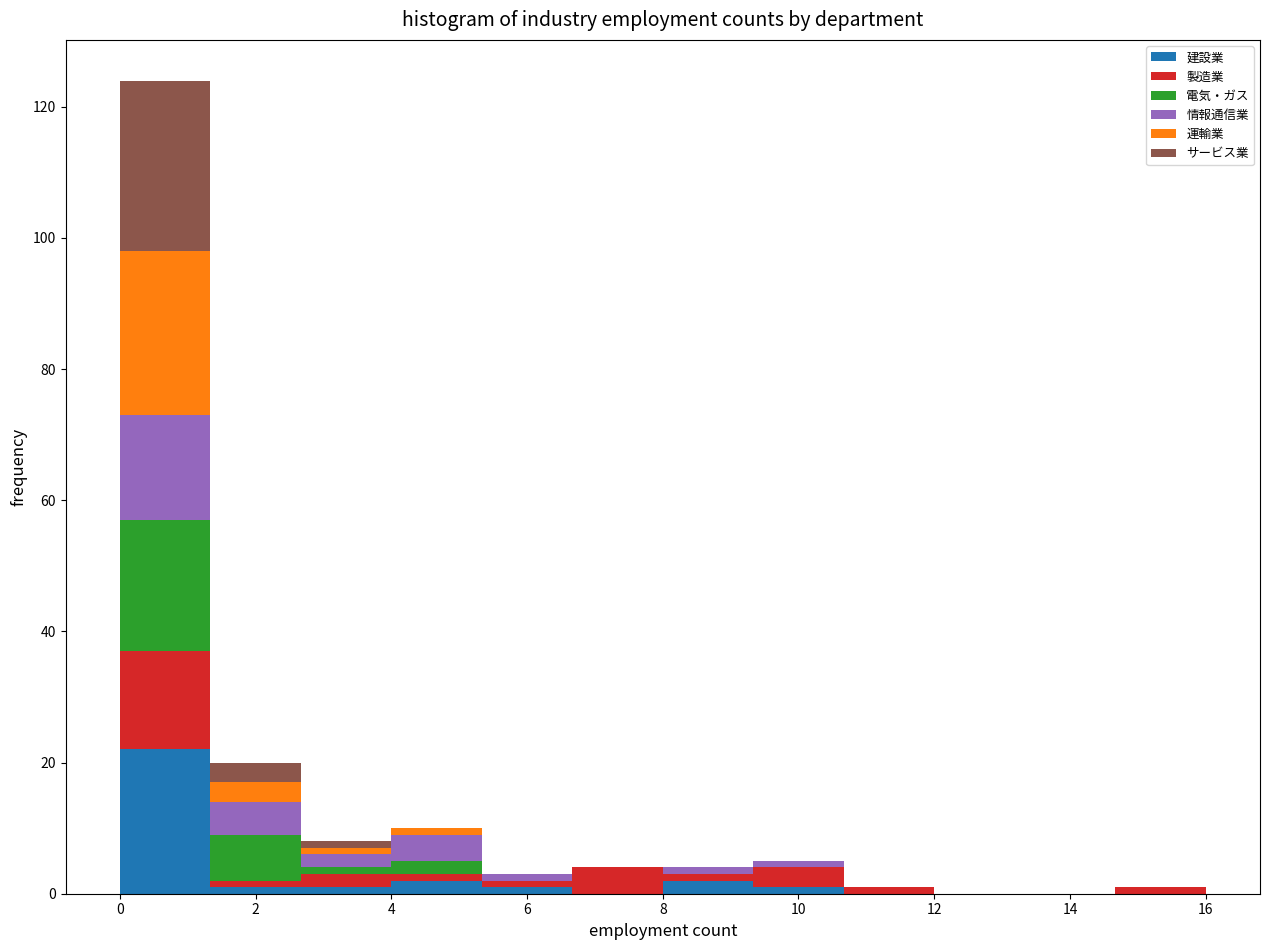

Which range on the x-axis has the tallest stacked bar (by total height)?

0.0 to 1.4